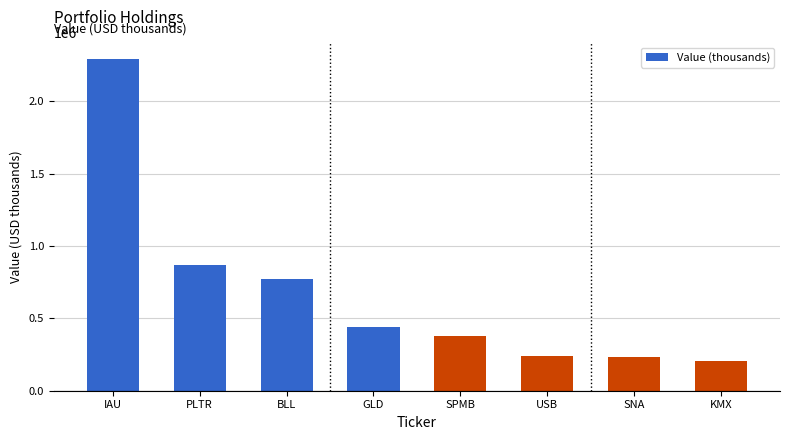

The value at SPMB is 379000. True or false?

True